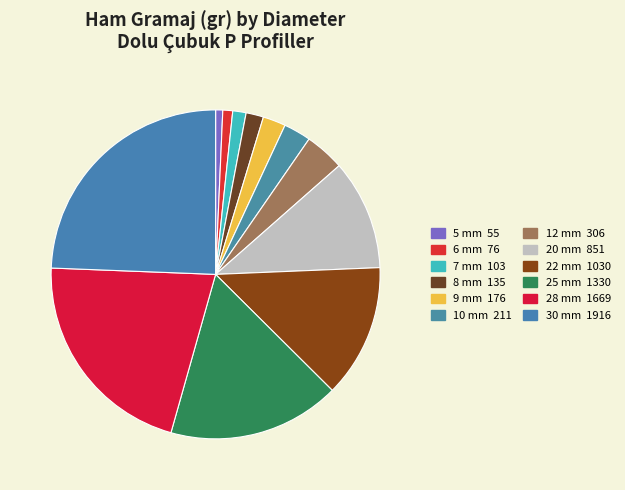

How many segments does this pie chart have?

12